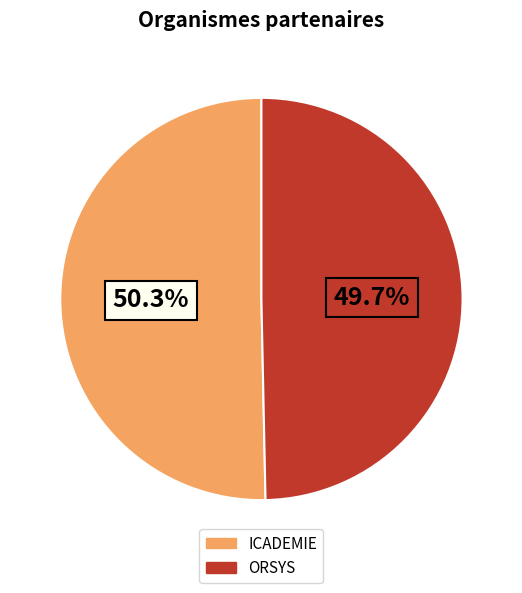

Is there any slice that represents more than half of the pie?

Yes